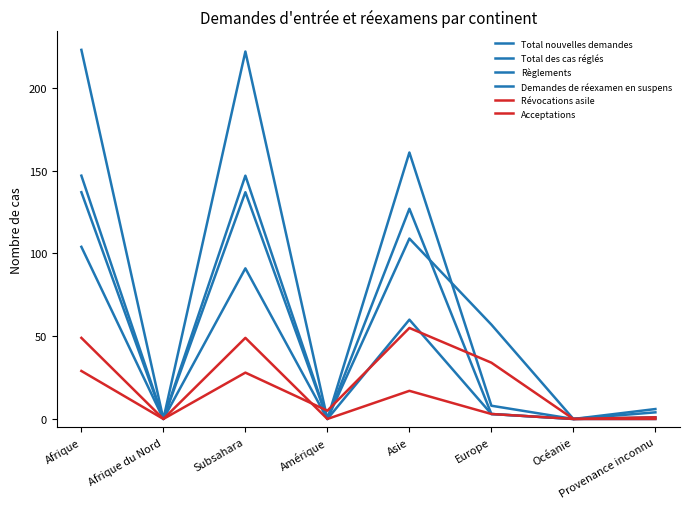

At which label does Acceptations reach its minimum?

Afrique du Nord